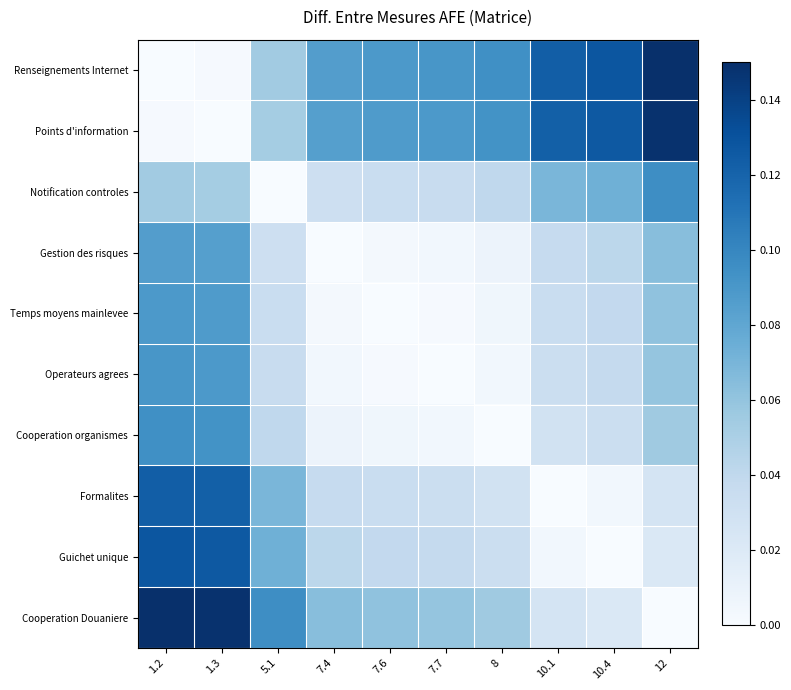

Which series has the largest total across all categories?

Renseignements Internet